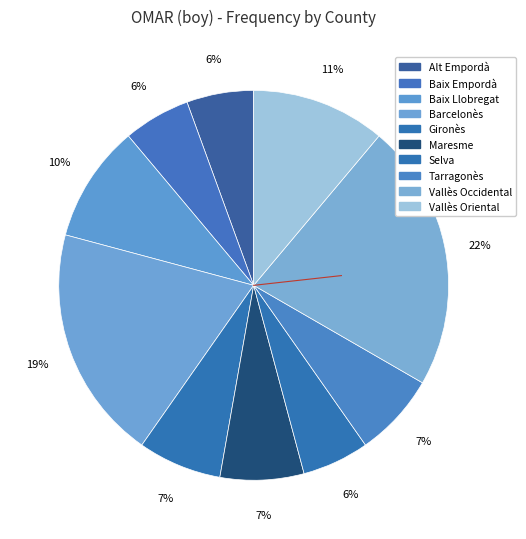

What percentage is the Barcelonès slice, to the nearest percent?

19%